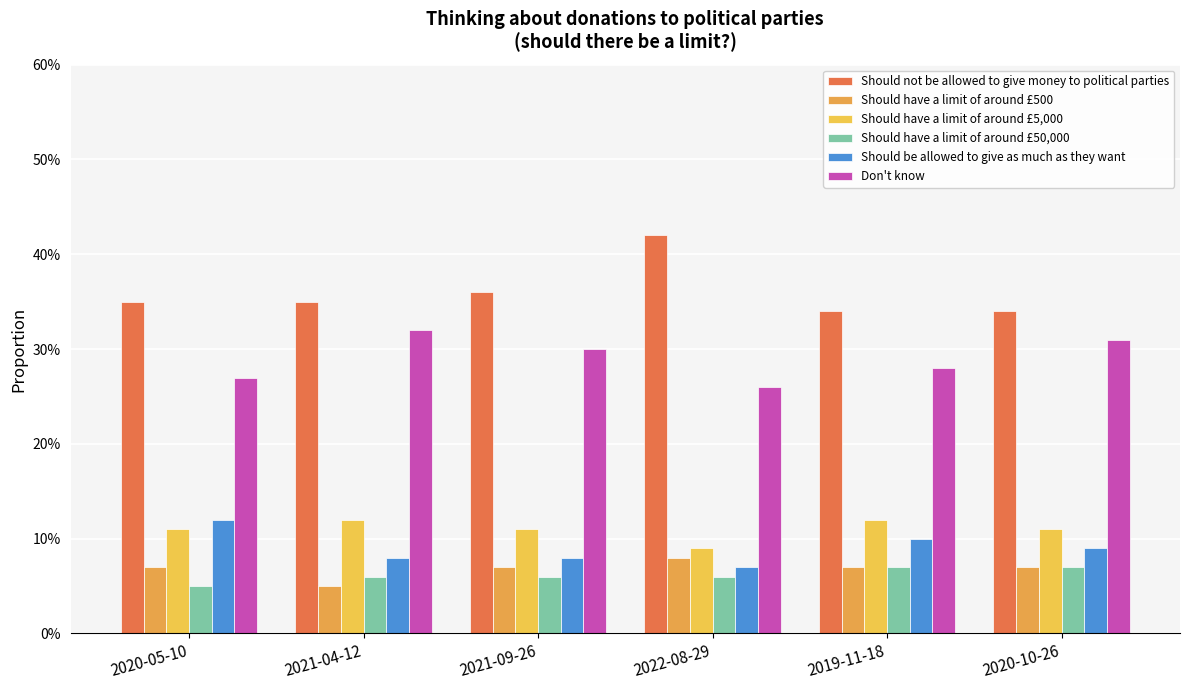

At which label is Don't know closest to 0?

2022-08-29